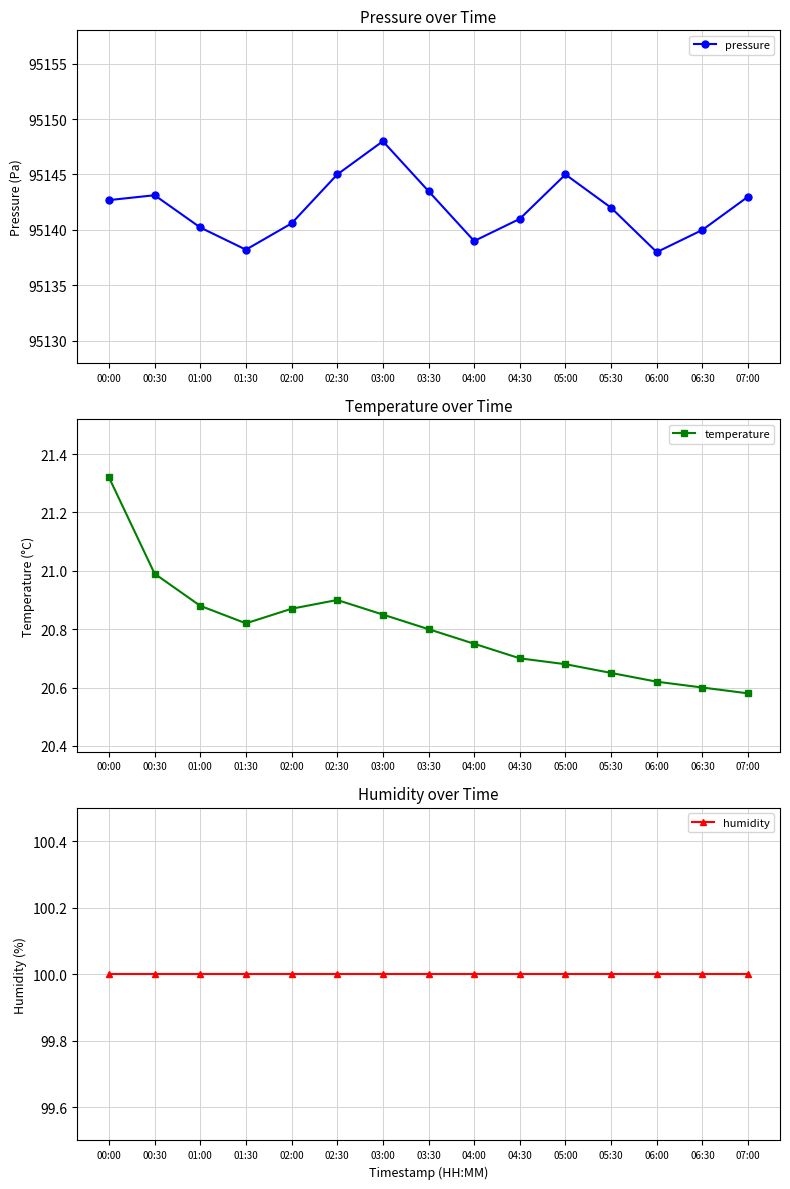

What is the value of the humidity point at the 15th from the left?

100.0